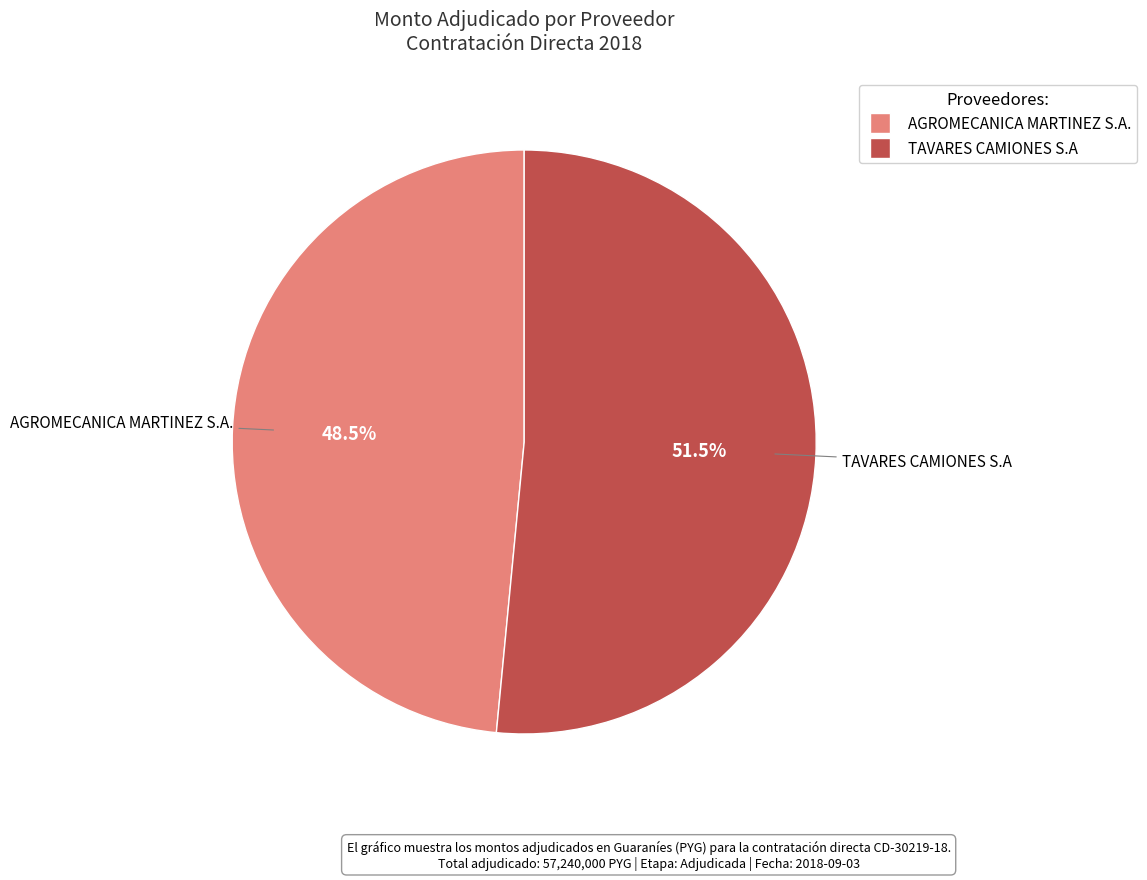

Which has a higher value, AGROMECANICA MARTINEZ S.A. or TAVARES CAMIONES S.A?

TAVARES CAMIONES S.A